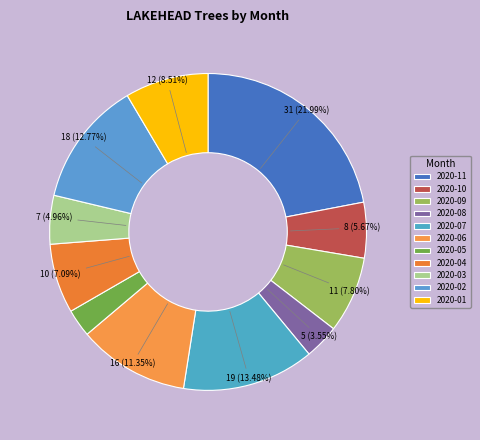

Is it true that 2020-11 is 22% of the pie?

True